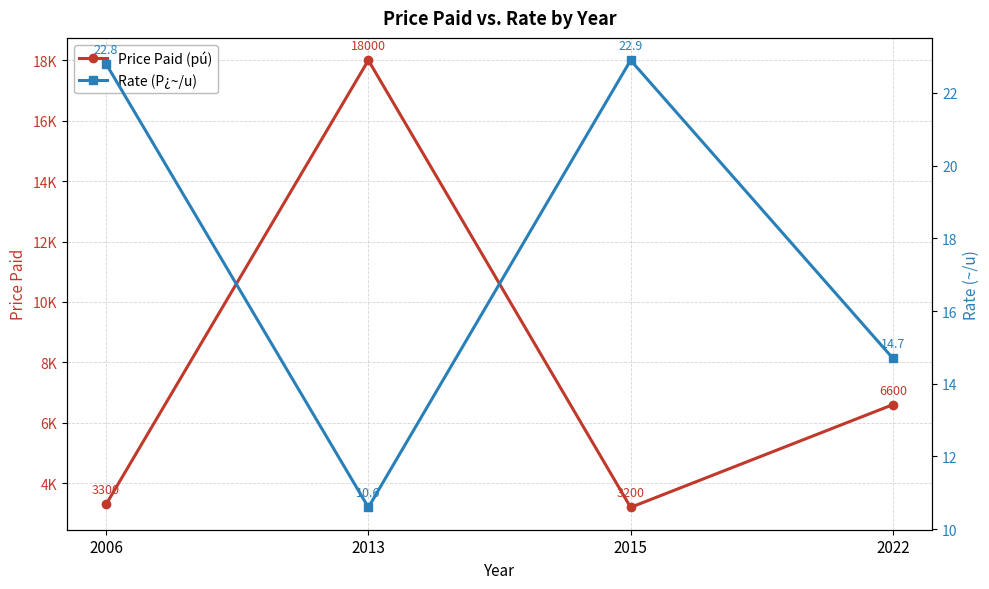

What is the value of the Rate (P¿~/u) point at the 4th from the left?

14.7